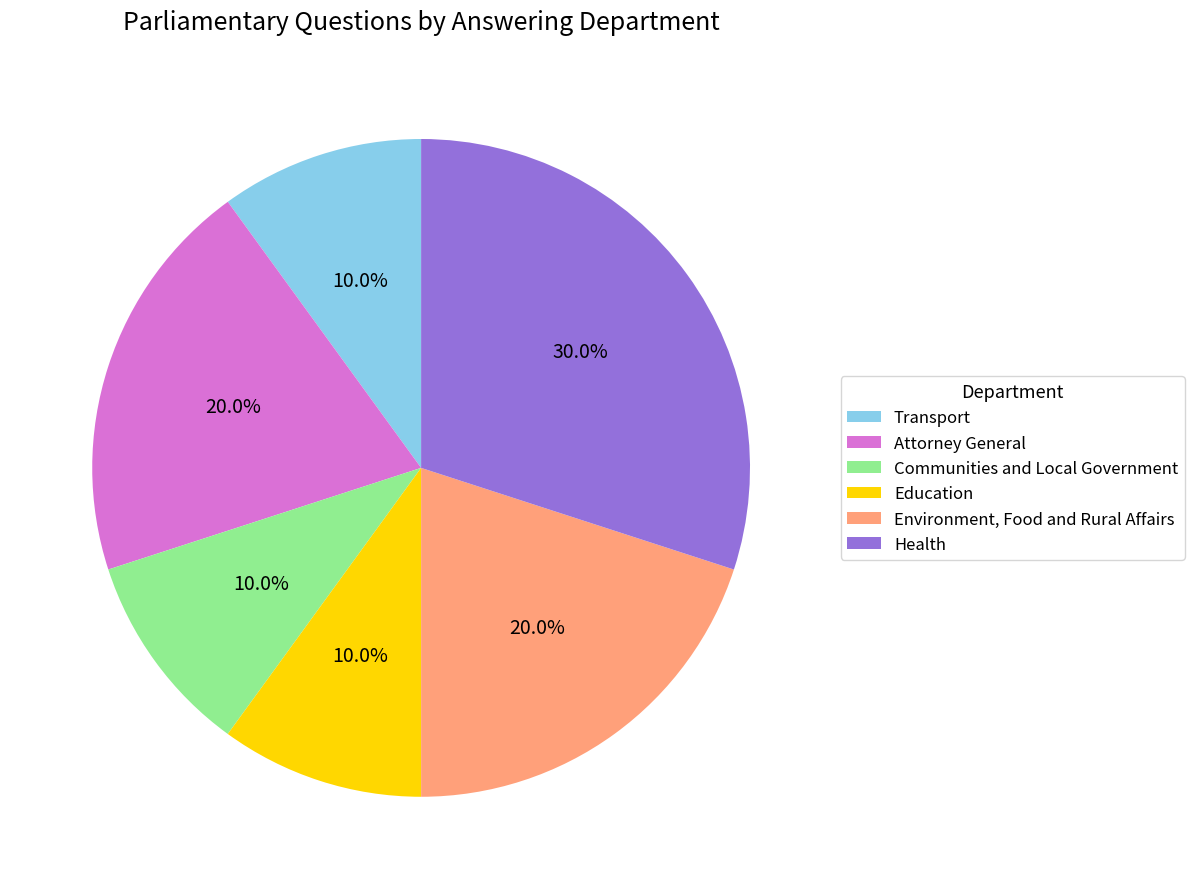

How much of the chart is everything except Health?

70.0%